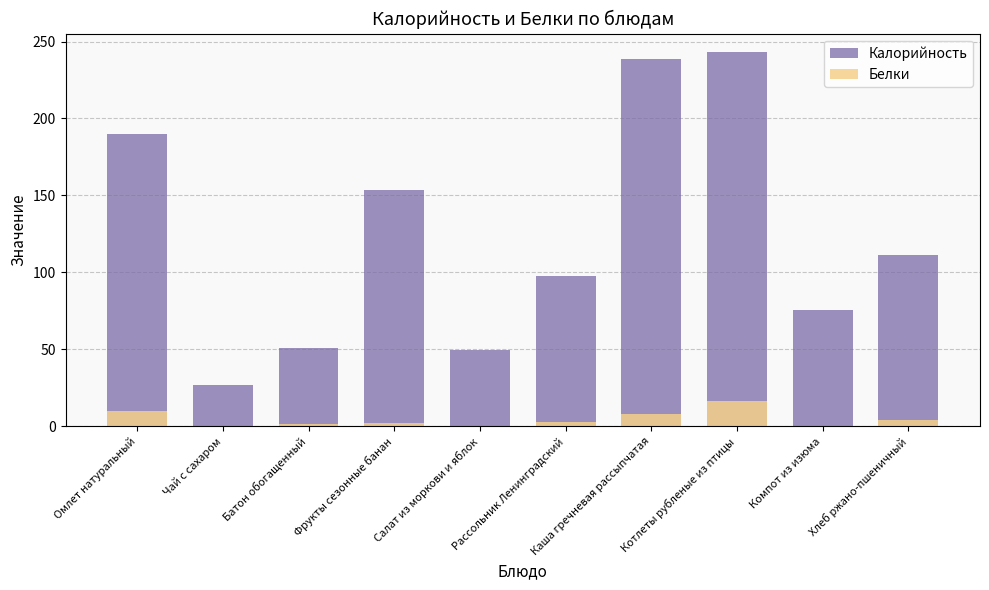

Read the Калорийность value at Компот из изюма.

75.8